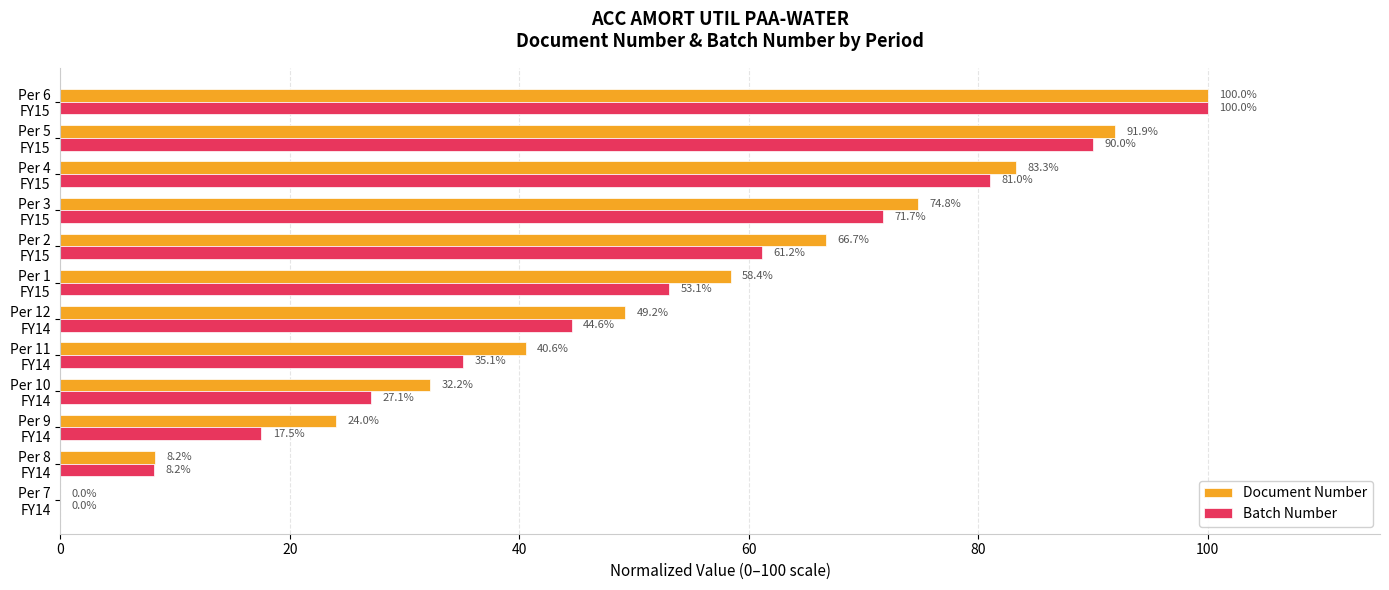

Which series has the largest total across all categories?

Document Number